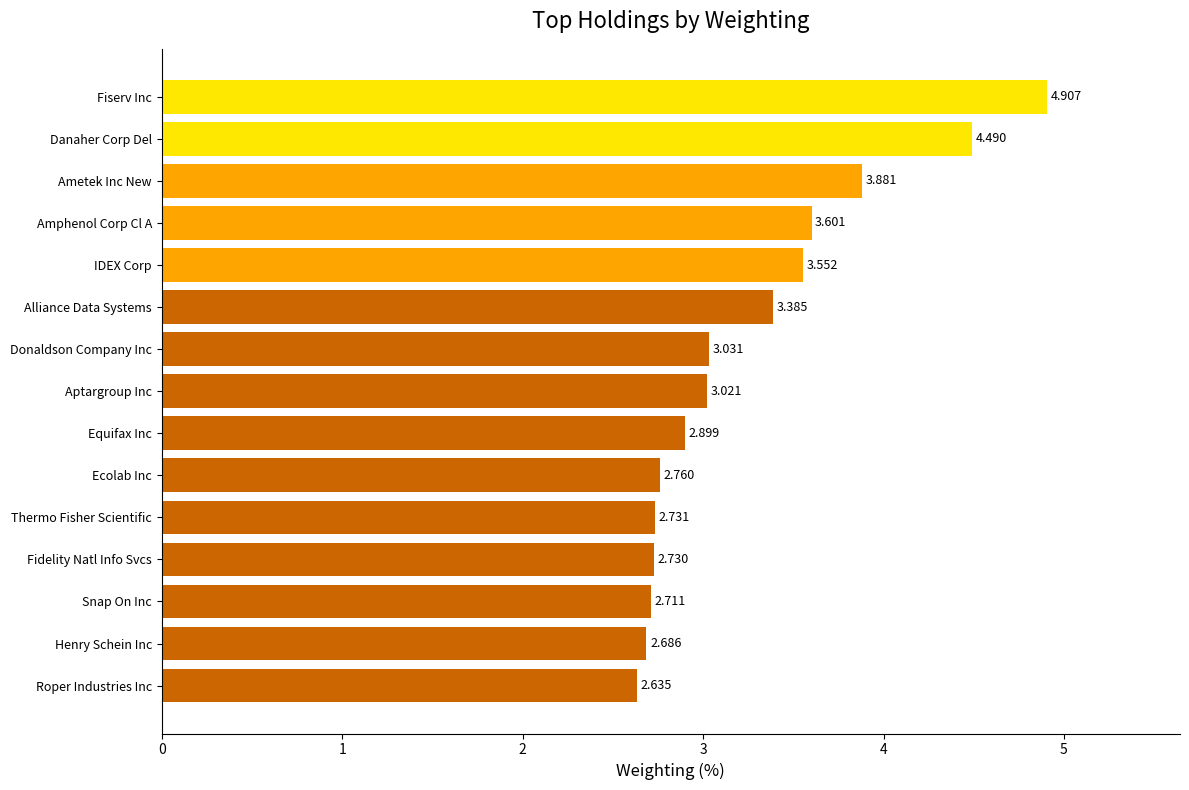

What is the sum of all values?

49.0